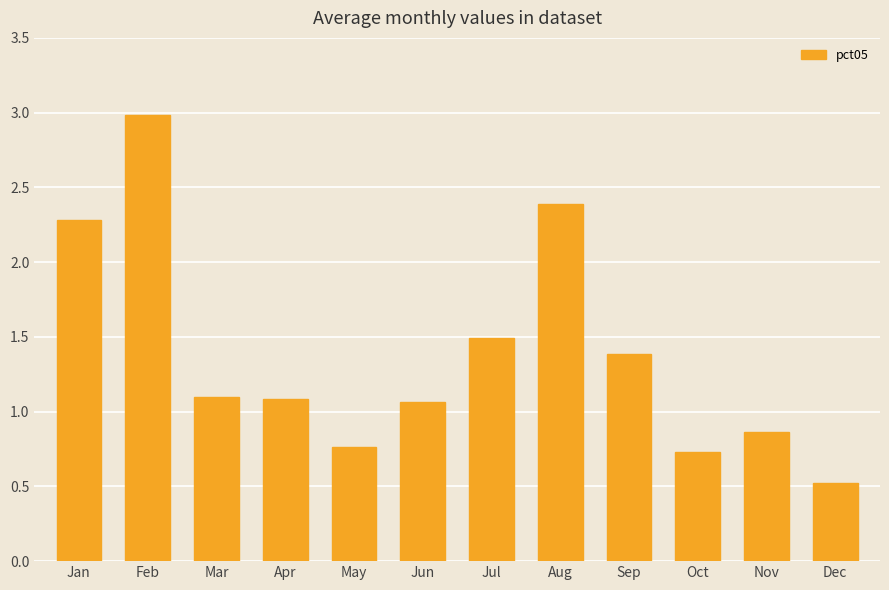

At which category does the chart reach its minimum across all series?

Dec